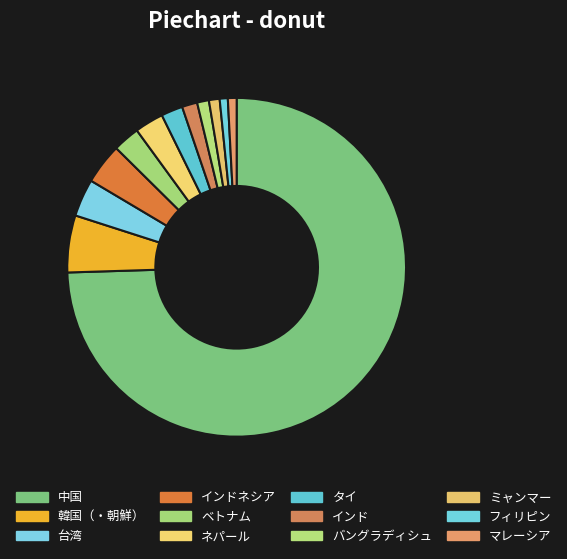

How many segments does this pie chart have?

12